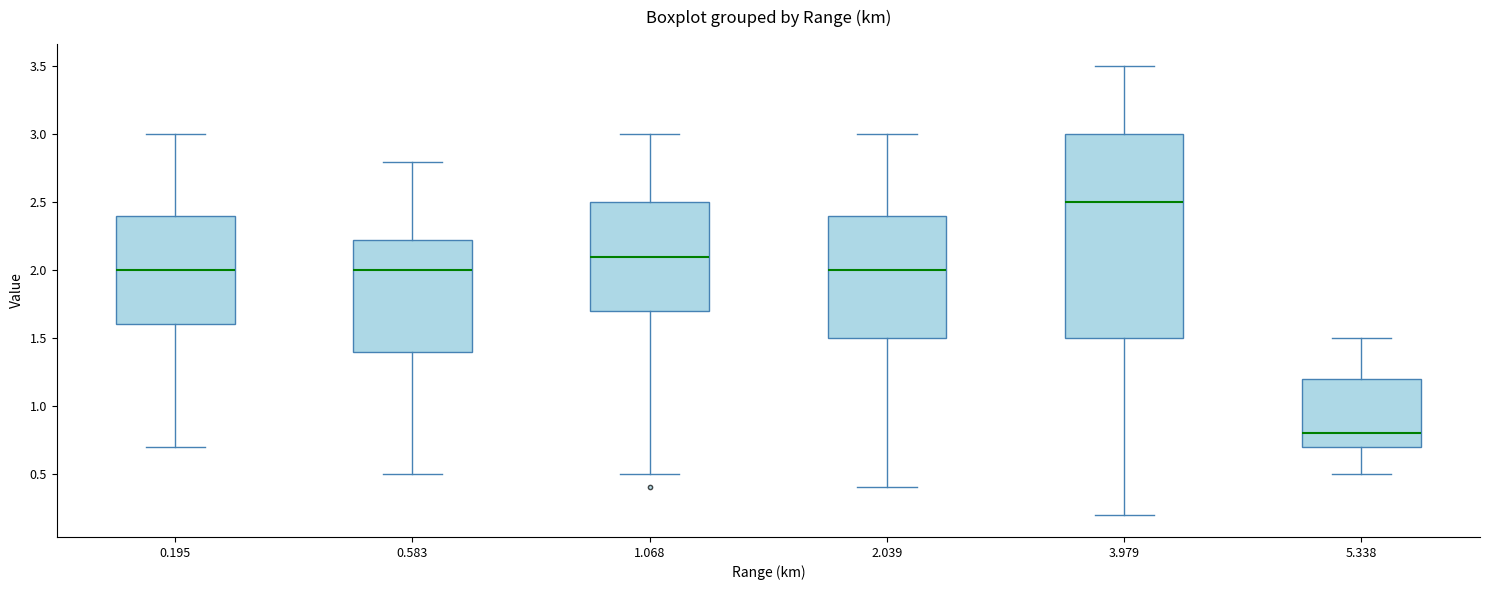

Which box is the tallest, from its lower edge to its upper edge?

3.979